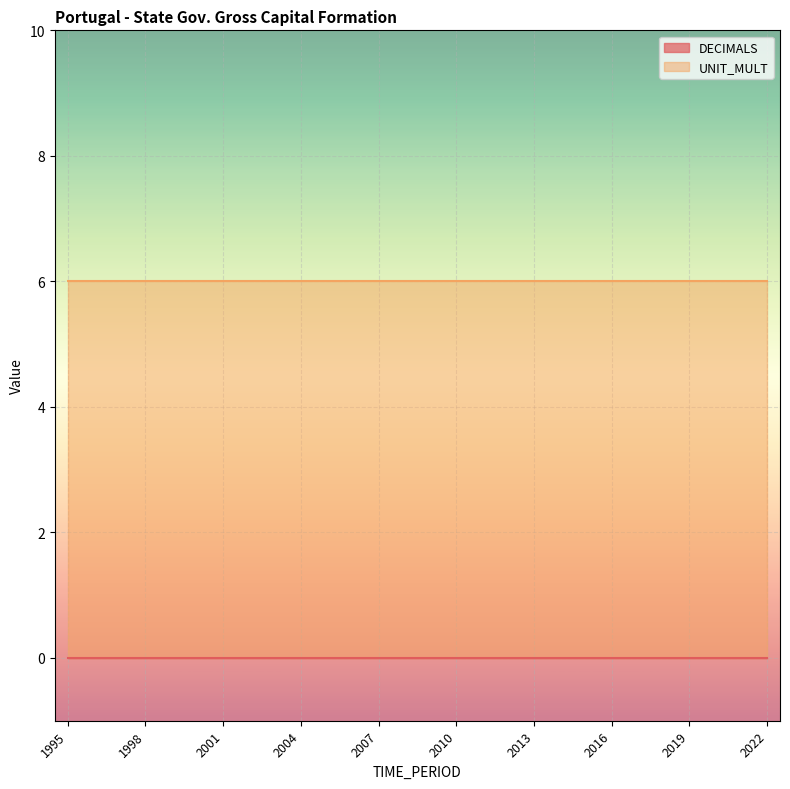

The value of UNIT_MULT at 2010 is 6. True or false?

True